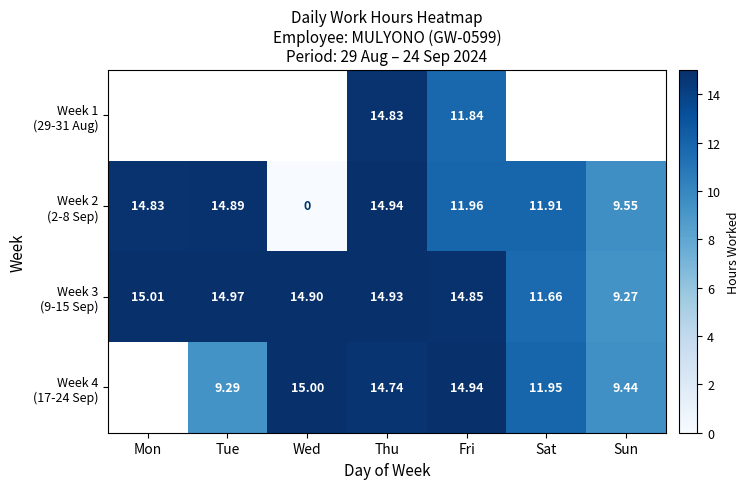

What is the average value of the Week 3 (9-15 Sep) series?

13.7